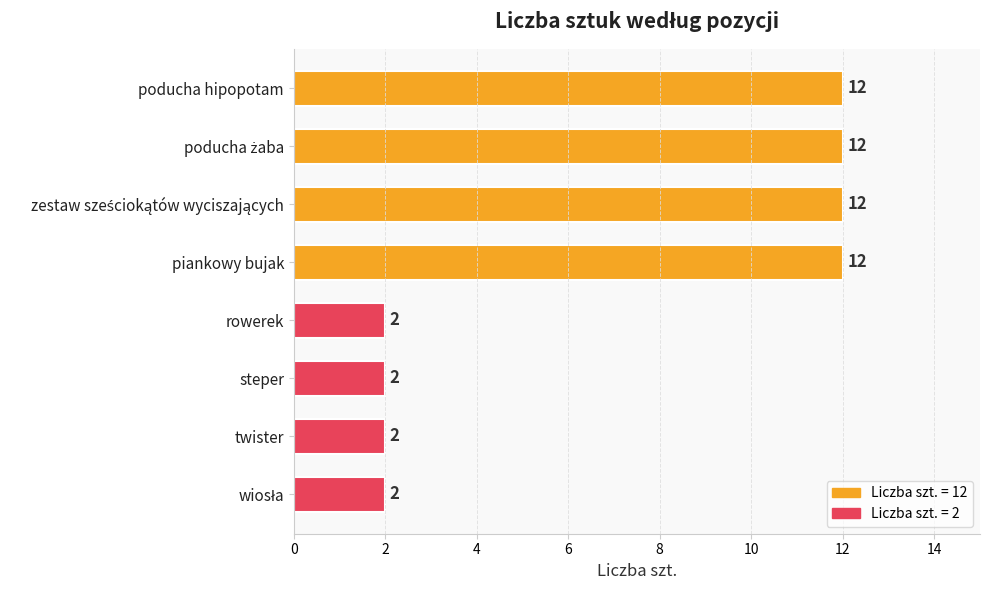

Reading top to bottom, extract all data points from this chart.

12	12	12	12	2	2	2	2